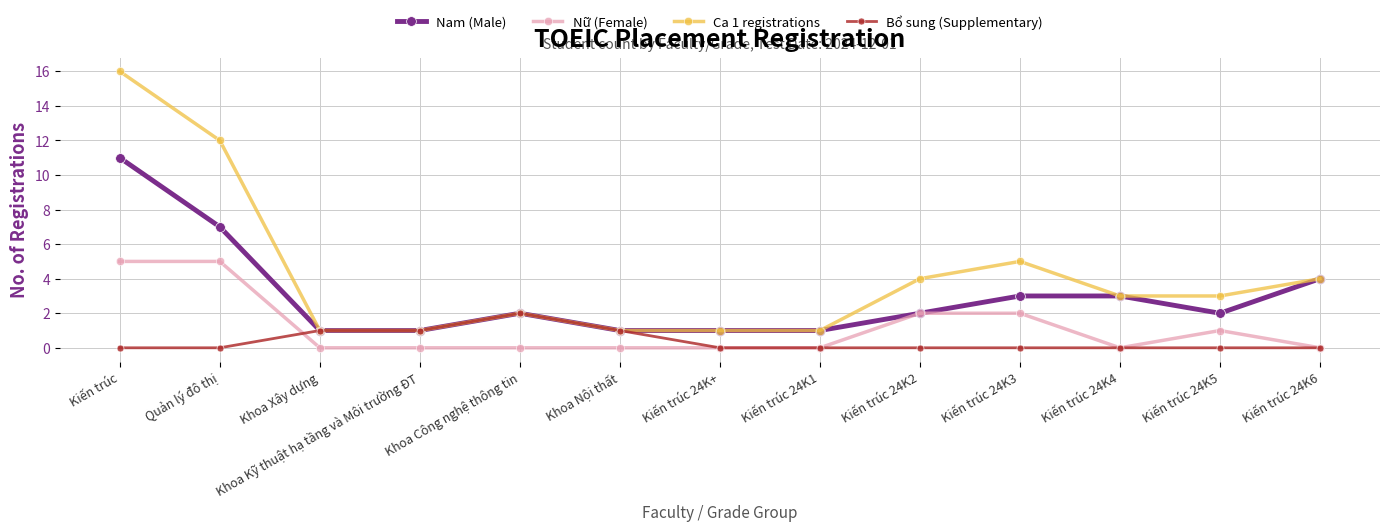

At Quản lý đô thị, list the series in order from largest to smallest.

Ca 1 registrations, Nam (Male), Nữ (Female), Bổ sung (Supplementary)